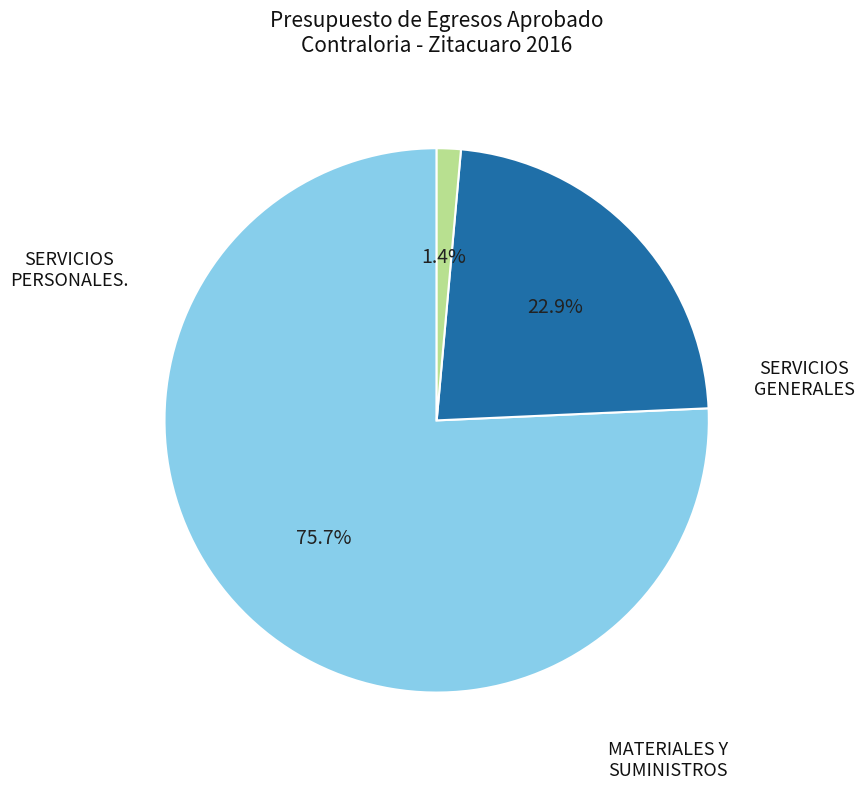

Is the sum of MATERIALES Y SUMINISTROS and SERVICIOS PERSONALES. greater than half?

Yes